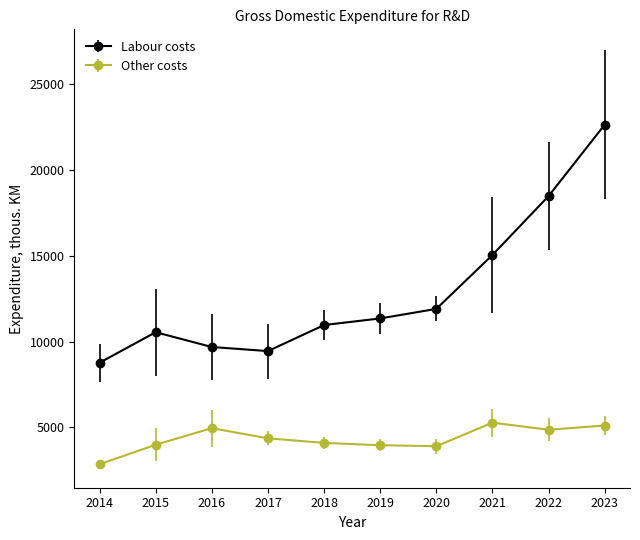

True or false: Other costs and Labour costs intersect in this chart.

False